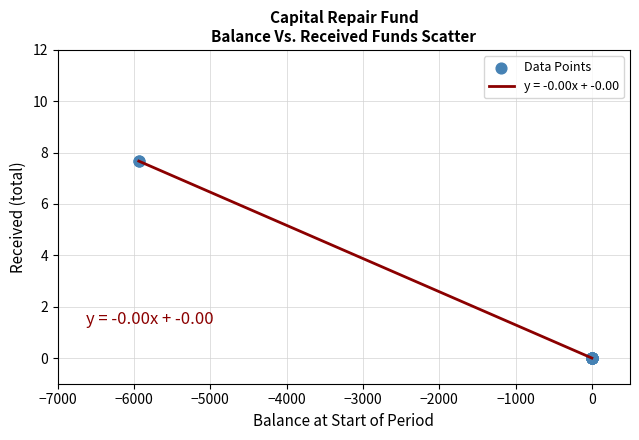

What is the maximum value shown in the chart?

7.7